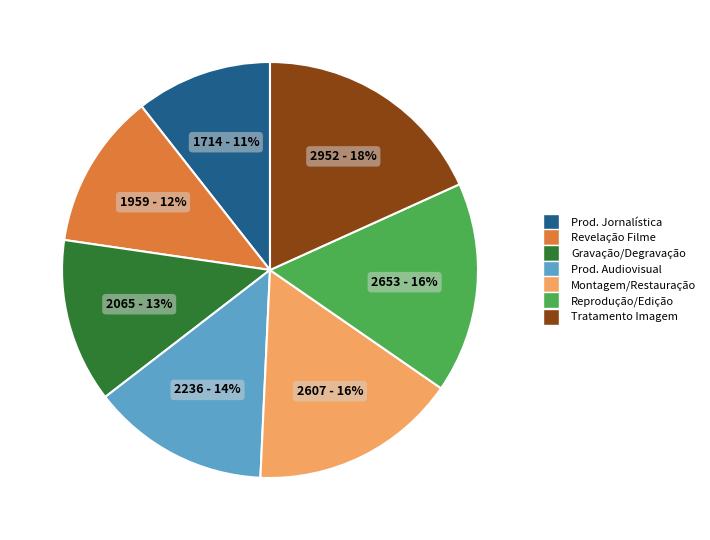

Is there any slice that represents more than half of the pie?

No